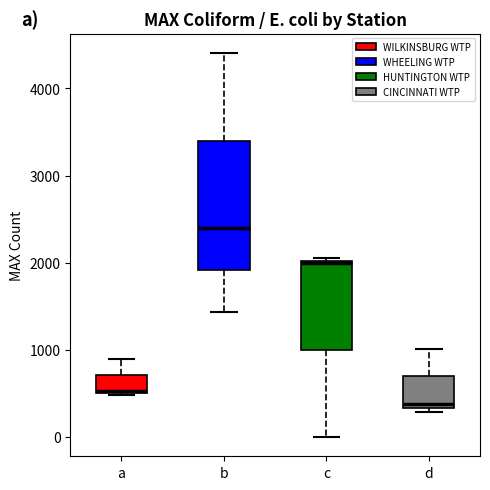

Reading left to right, transcribe this box plot: for each box, give where its median line is, the range the box spans, and where its two whiskers end, as read against the y-axis. The values are not printed on the chart, so give them approximately, as read against the axis.

a: median 500, box 500 to 700, whiskers 500 to 900
b: median 2400, box 1900 to 3400, whiskers 1400 to 4400
c: median 2000, box 1000 to 2000, whiskers 0 to 2100
d: median 400, box 300 to 700, whiskers 300 (just below the box's lower edge) to 1000